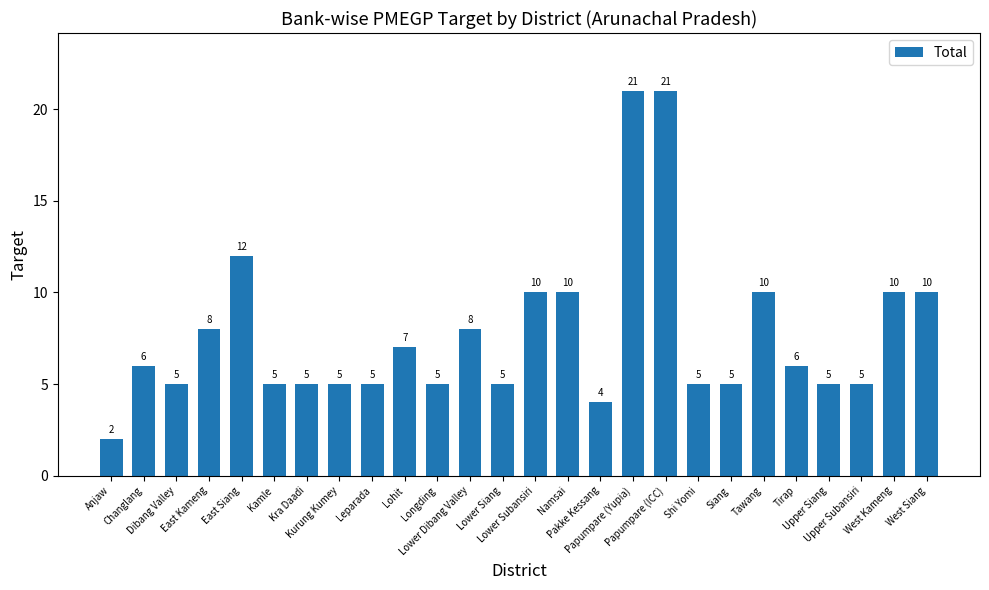

What is the smallest value displayed?

2